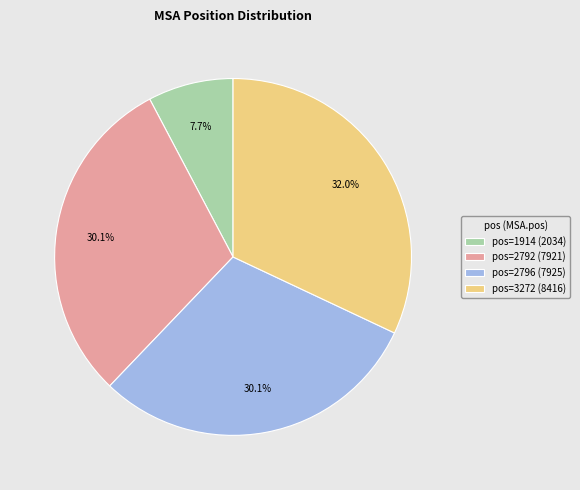

What portion of the pie excludes pos=2796 (7925)?

69.9%